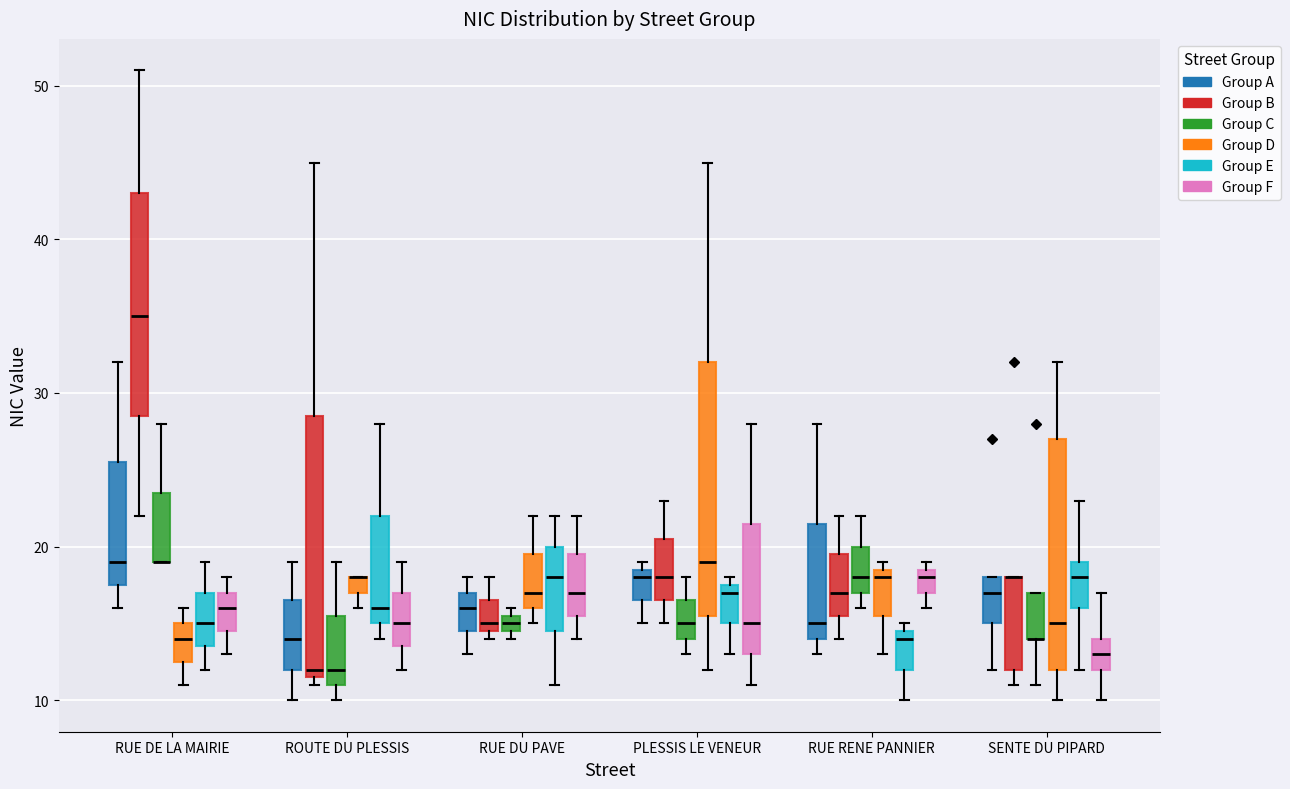

Where does the median line of the box for PLESSIS LE VENEUR (Group A) sit on the y-axis? The values are not printed on the chart, so give them approximately, as read against the axis.

18